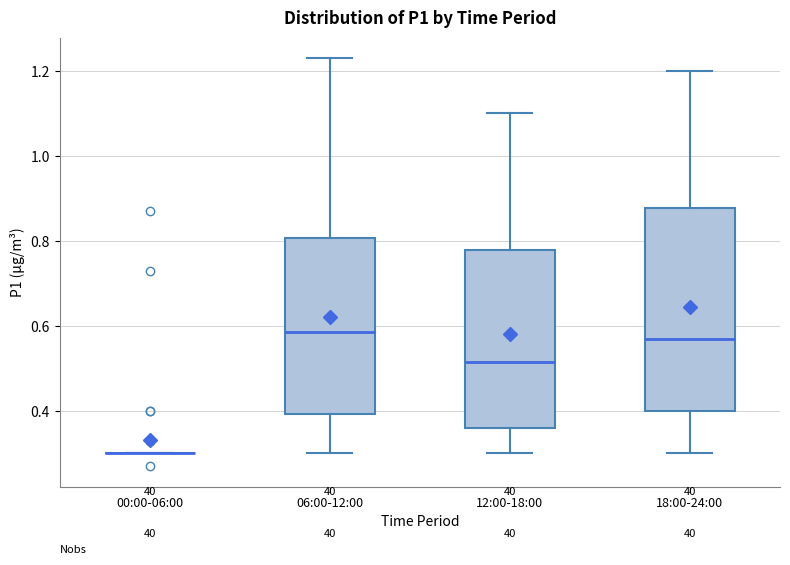

Where does the lower whisker of the box for 18:00-24:00 end on the y-axis? The values are not printed on the chart, so give them approximately, as read against the axis.

0.30